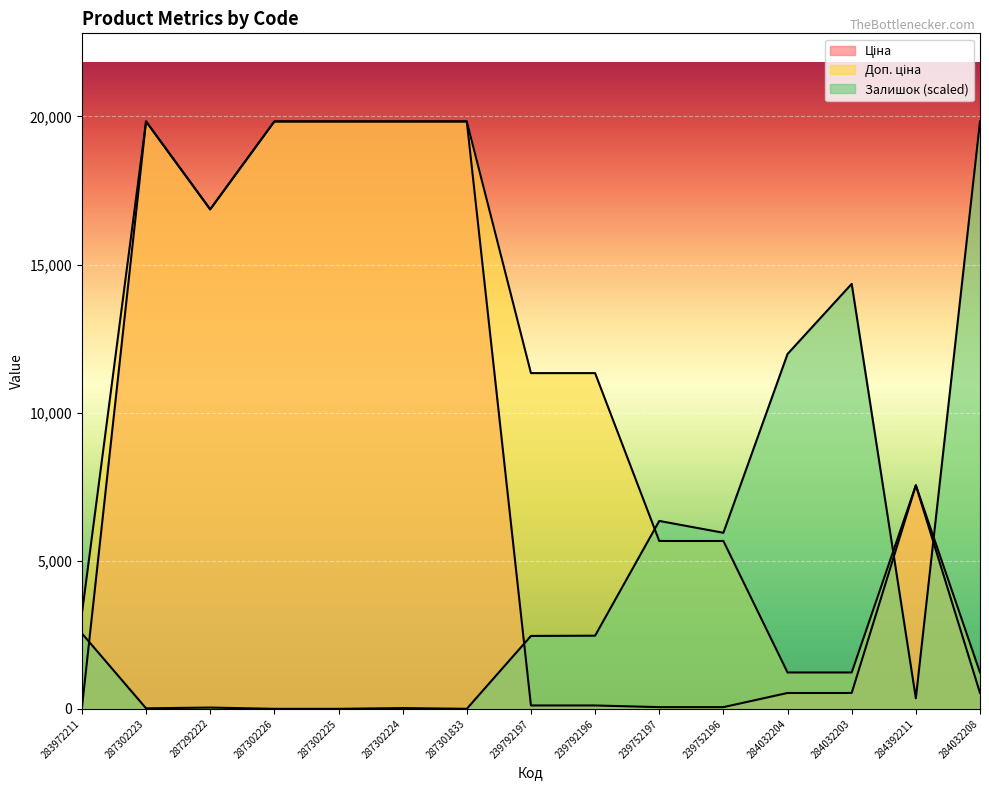

At how many categories does at least one series exceed 7055?

12